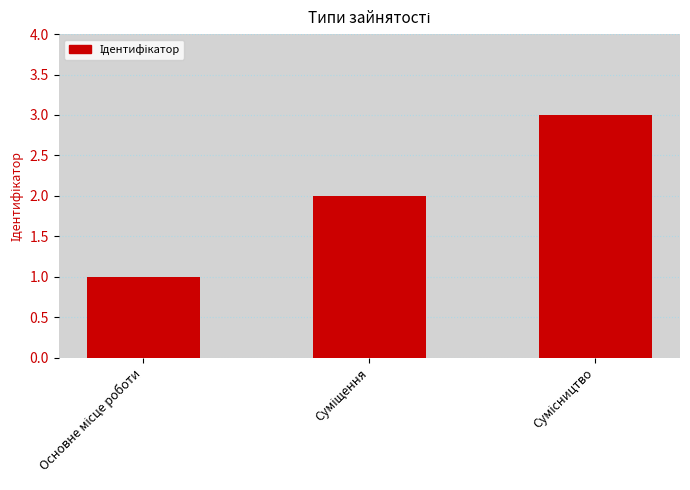

What is the greatest value displayed?

3